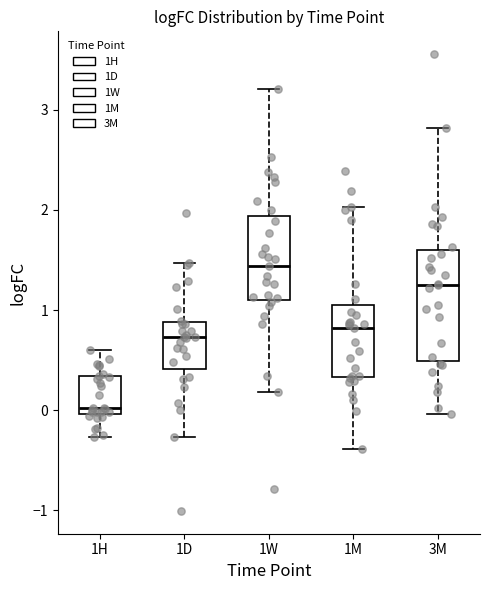

Comparing the boxes themselves (not the whiskers), which one is the tallest?

3M